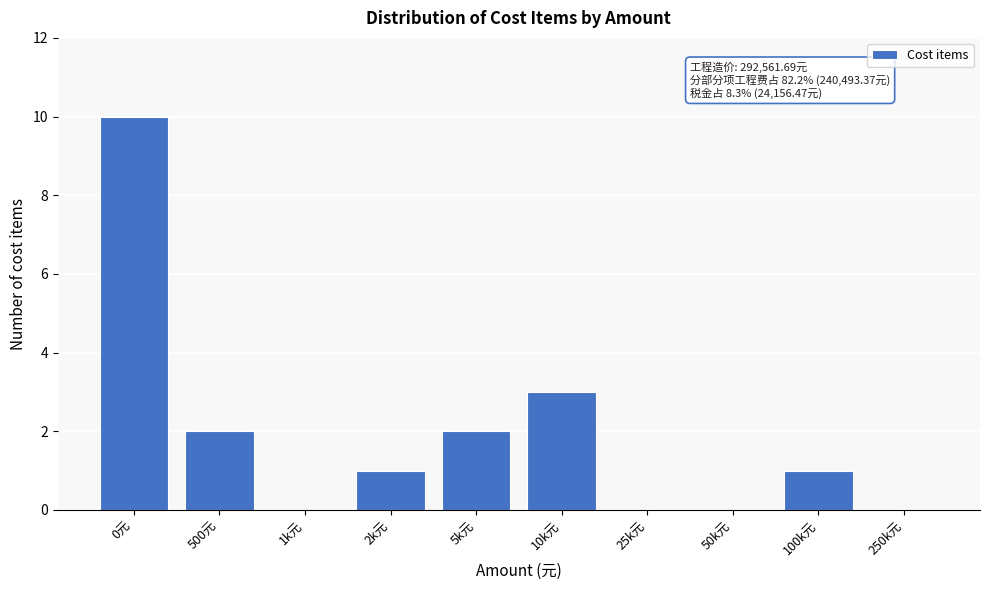

Reading right to left, transcribe all the data shown in this chart.

250k元=0	100k元=1	50k元=0	25k元=0	10k元=3	5k元=2	2k元=1	1k元=0	500元=2	0元=10